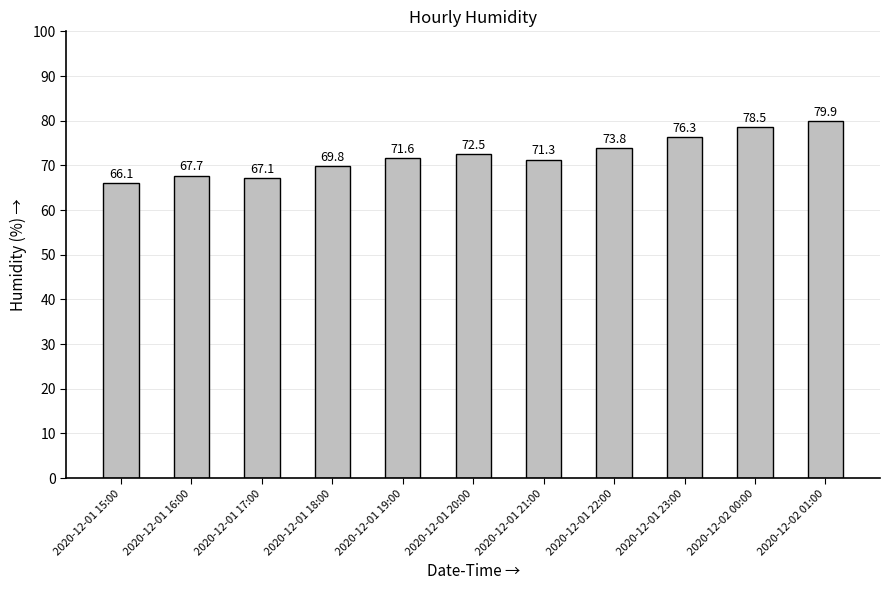

What is the sum of the values at 2020-12-02 01:00 and 2020-12-01 19:00?

151.5